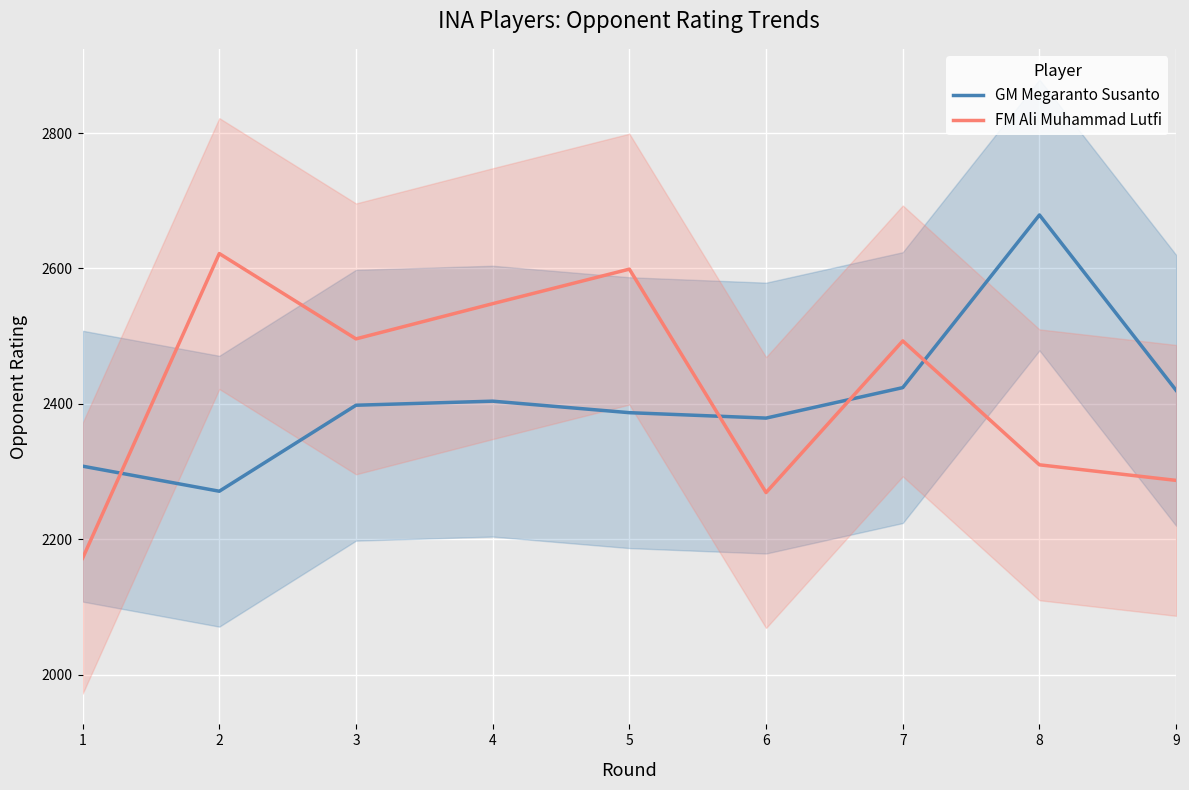

Count the number of categories in the chart.

9